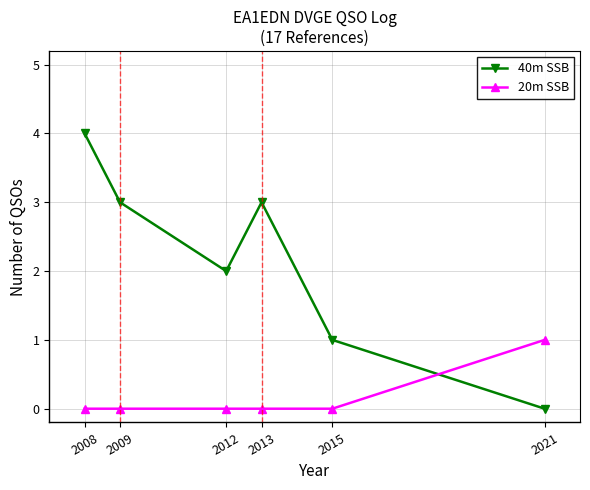

List the series in order of their overall mean, lowest first.

20m SSB, 40m SSB